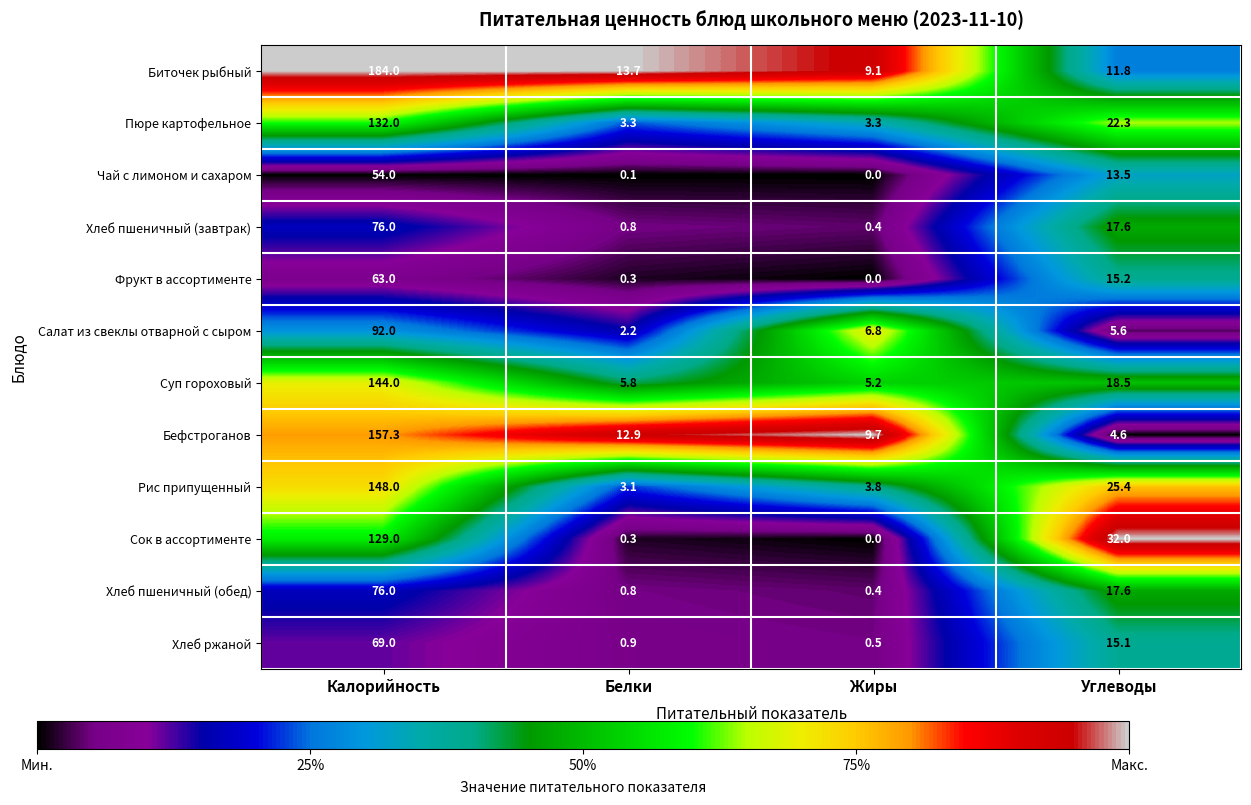

Which category has the lowest value across all series?

Жиры